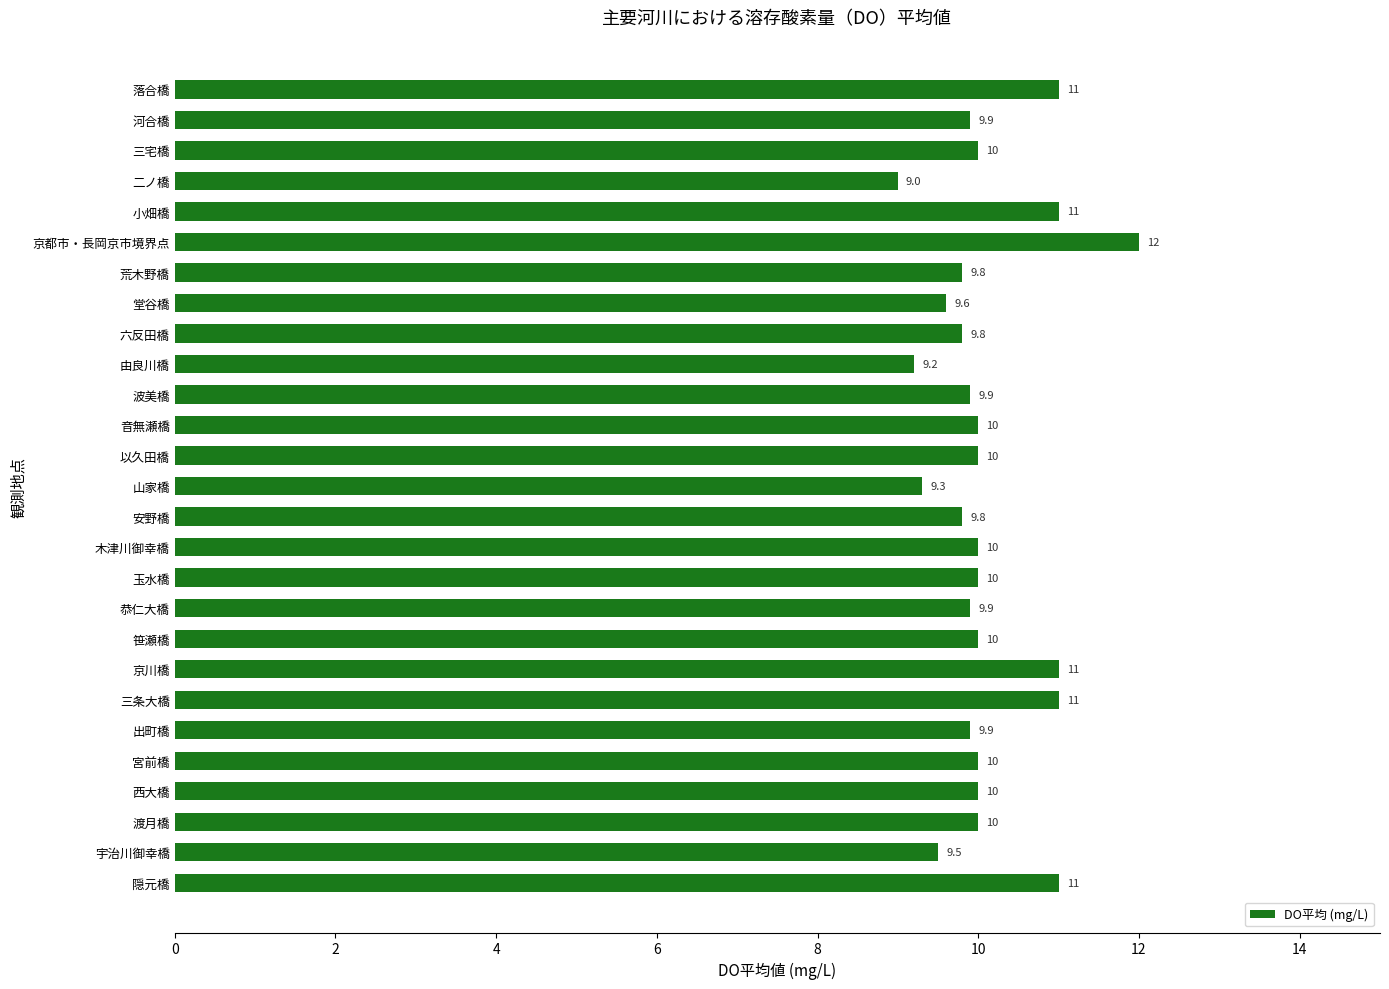

Reading bottom to top, what are all the values shown in this chart?

11.0	9.5	10.0	10.0	10.0	9.9	11.0	11.0	10.0	9.9	10.0	10.0	9.8	9.3	10.0	10.0	9.9	9.2	9.8	9.6	9.8	12.0	11.0	9.0	10.0	9.9	11.0